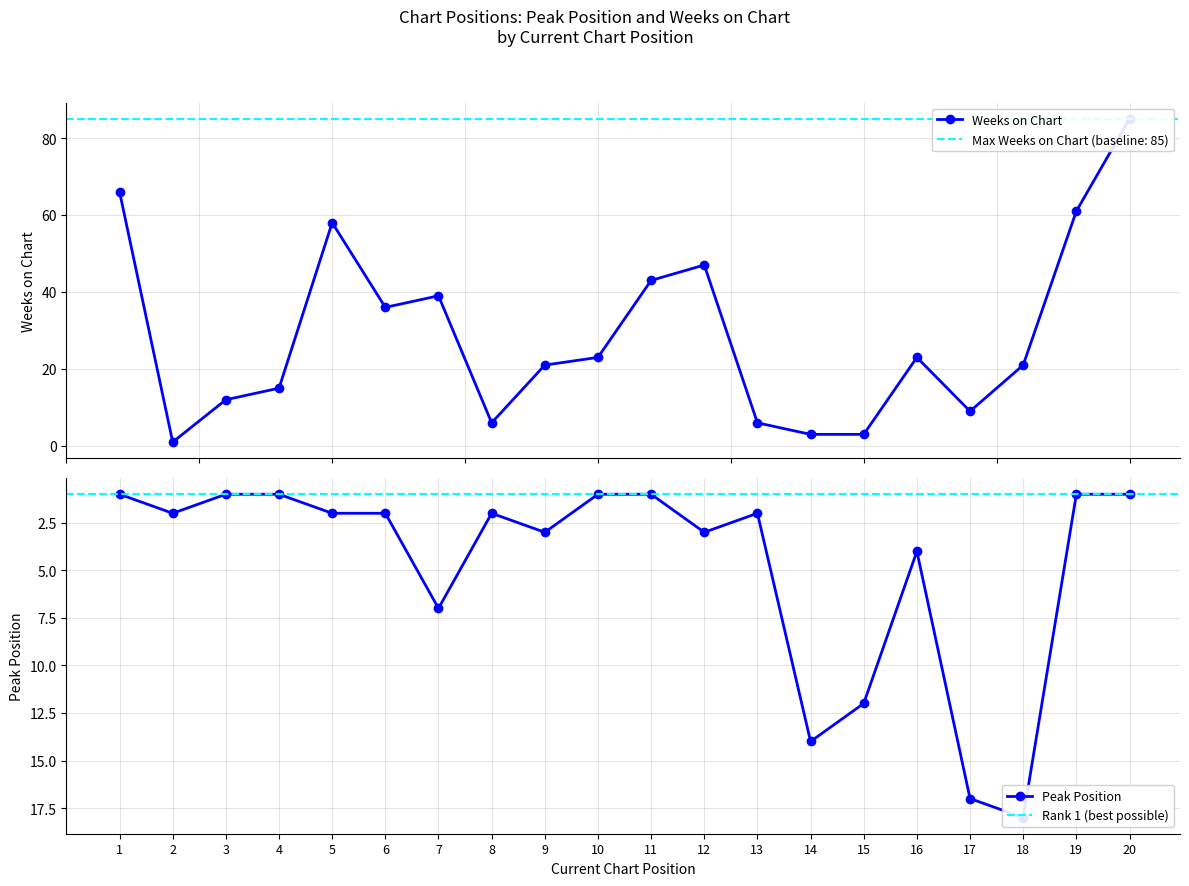

Is this an area chart (filled region under the line)?

No